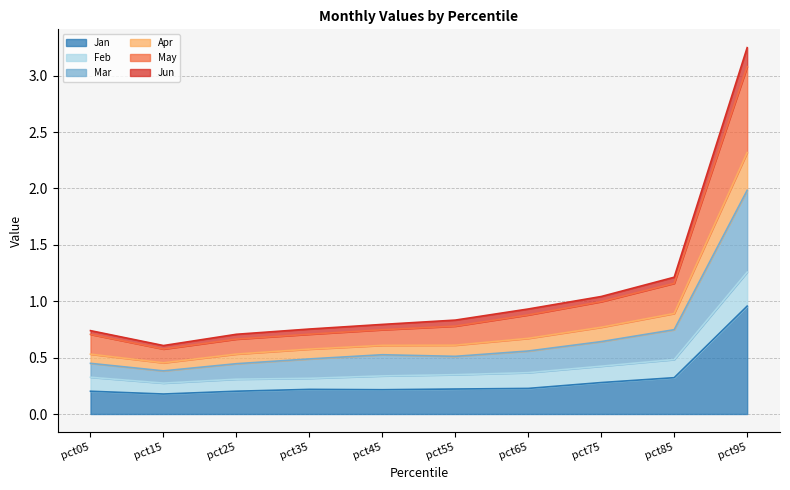

Where is the first local minimum for Jun?

pct15